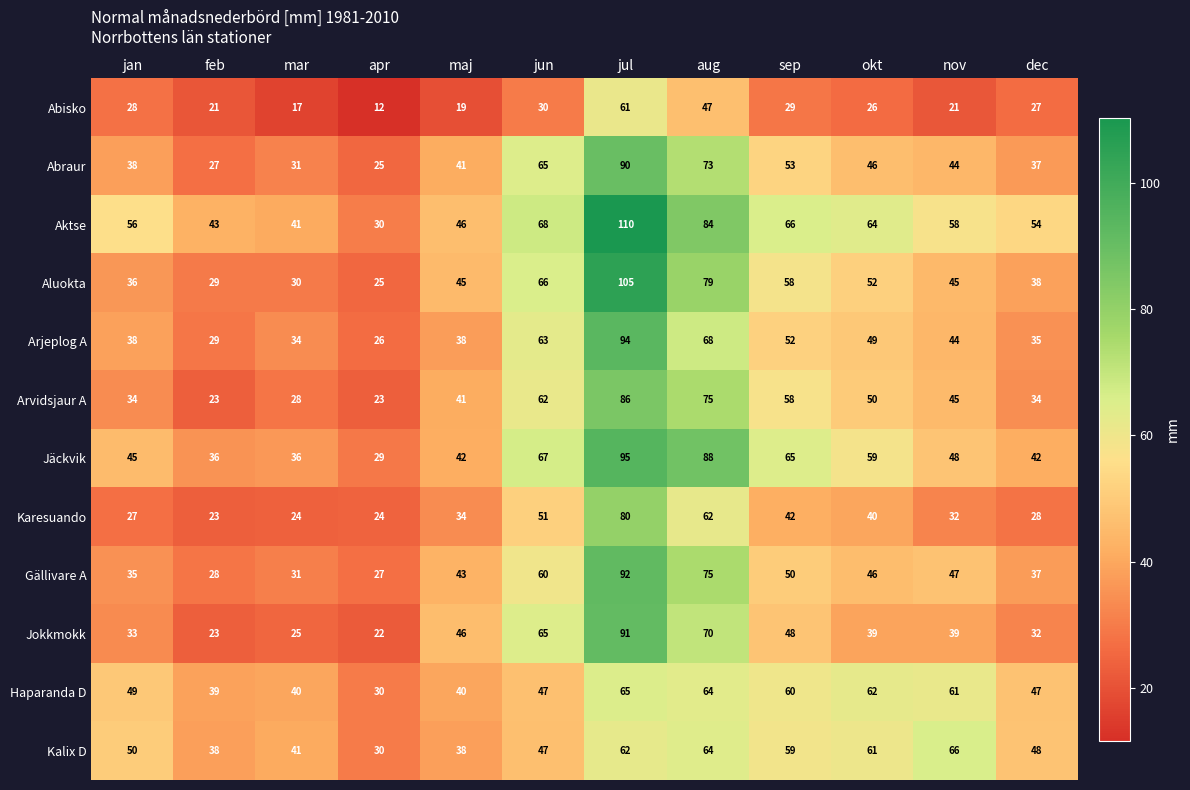

At which category is the sum across all series the highest?

jul